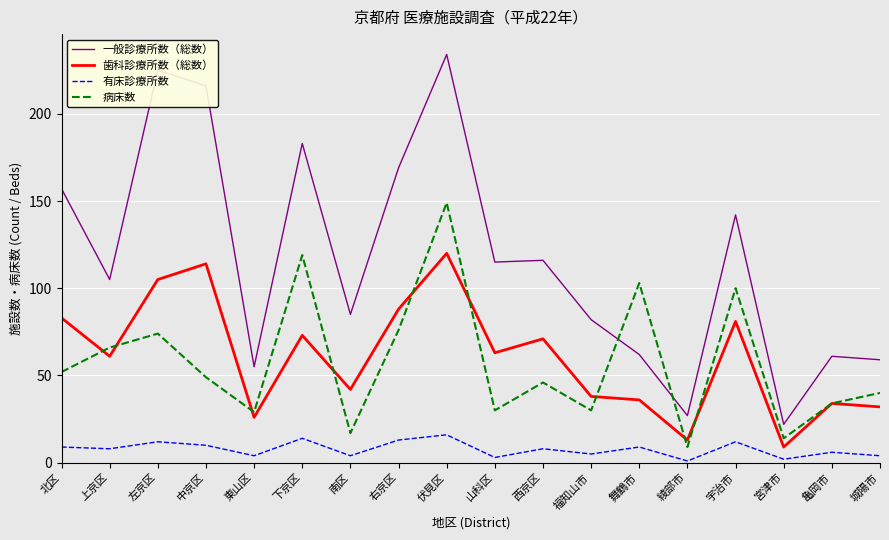

The value of 病床数 at 南区 is 17. True or false?

True